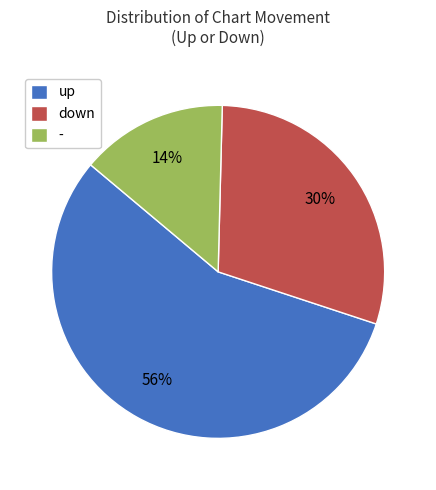

Rank the categories by value from lowest to highest.

-, down, up